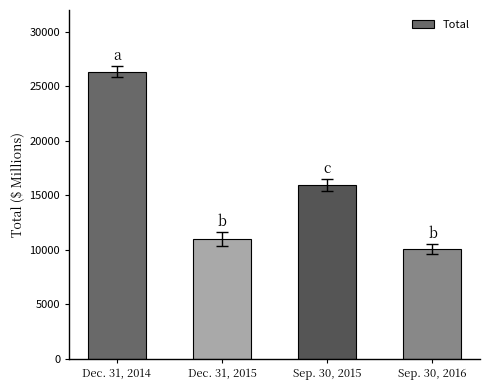

Does the chart contain any negative values?

No